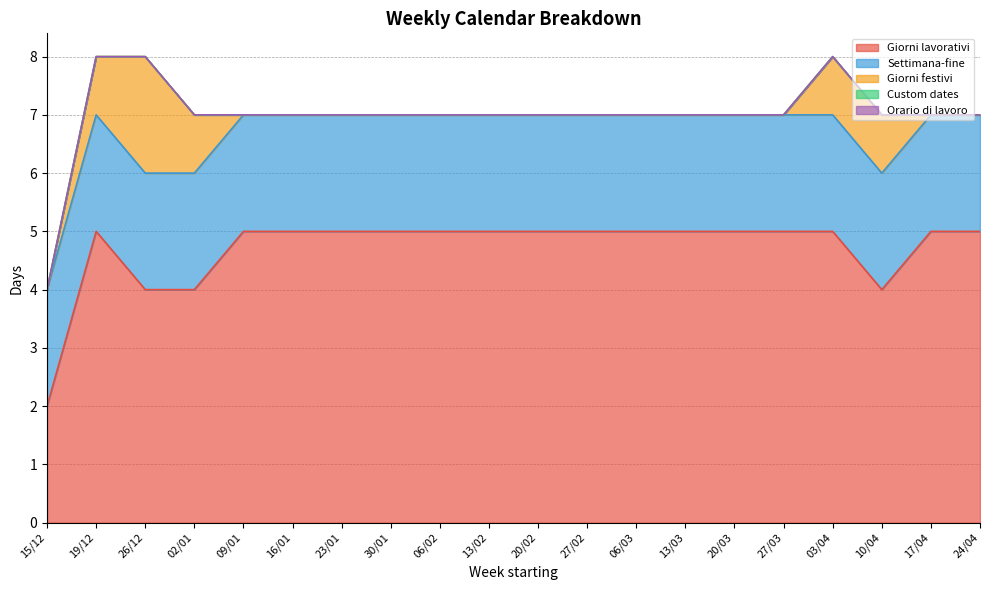

True or false: Giorni festivi and Giorni lavorativi intersect in this chart.

False